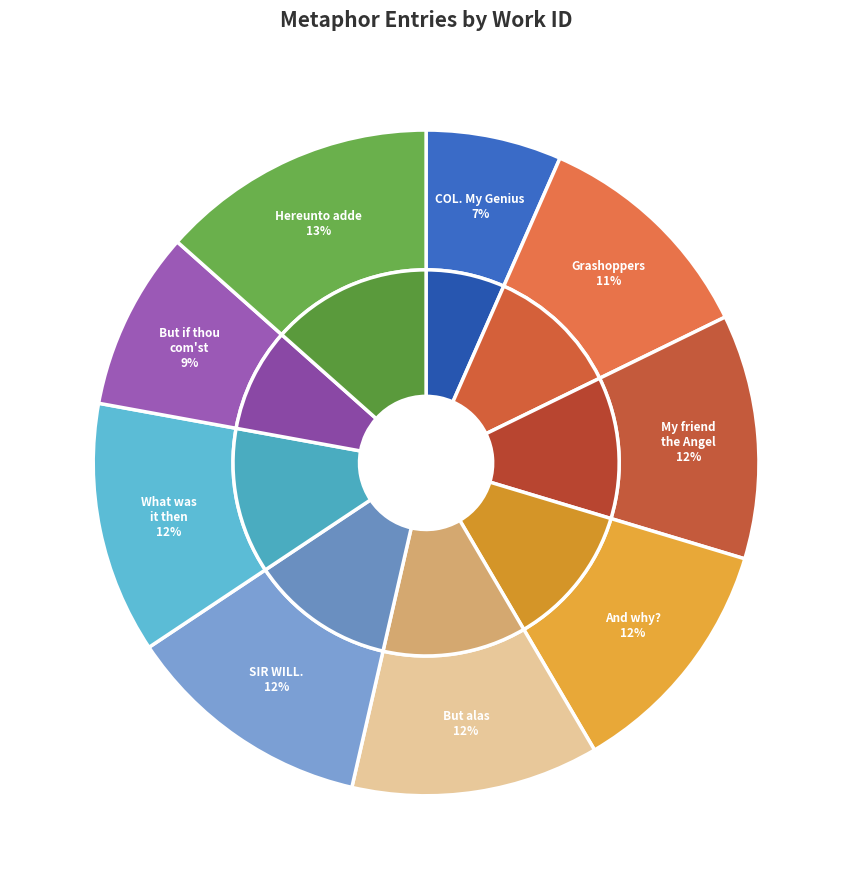

Does any single category account for the majority?

No